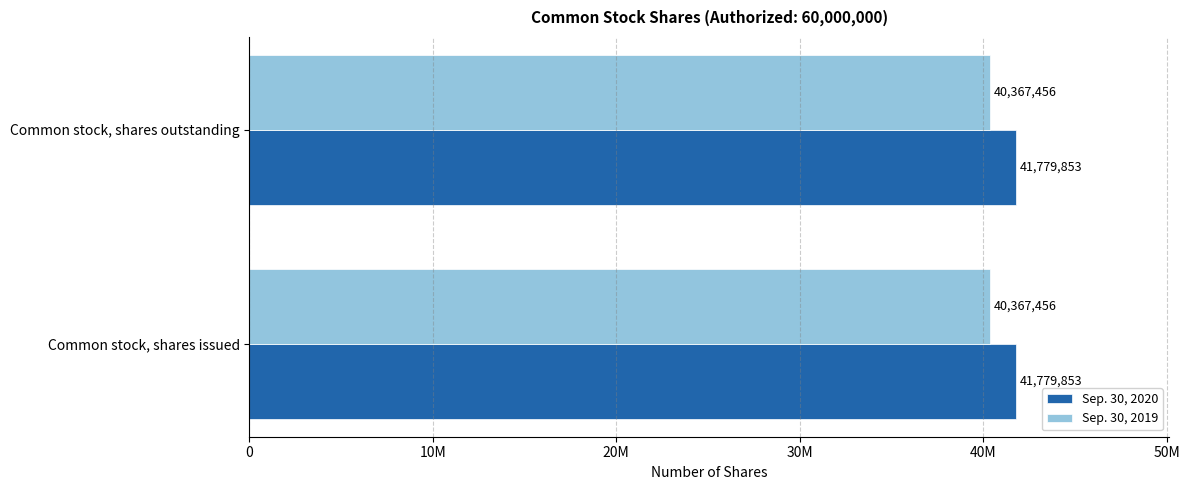

At Common stock, shares outstanding, list the series in order from largest to smallest.

Sep. 30, 2020, Sep. 30, 2019